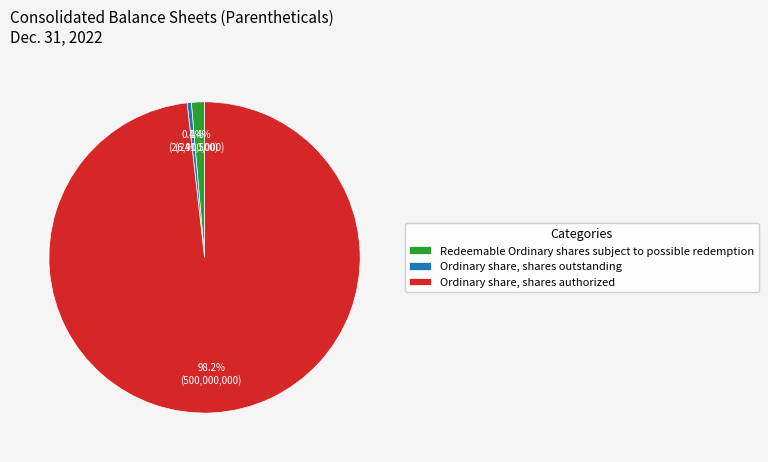

To the nearest percent, what is the average slice percentage?

33%